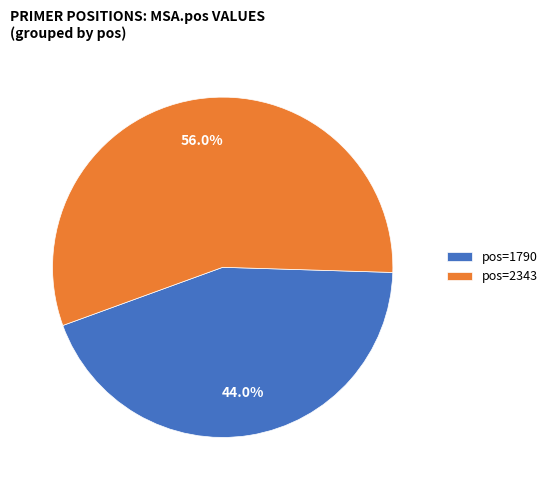

Combined, what portion of the pie is pos=1790 and pos=2343?

100.0%